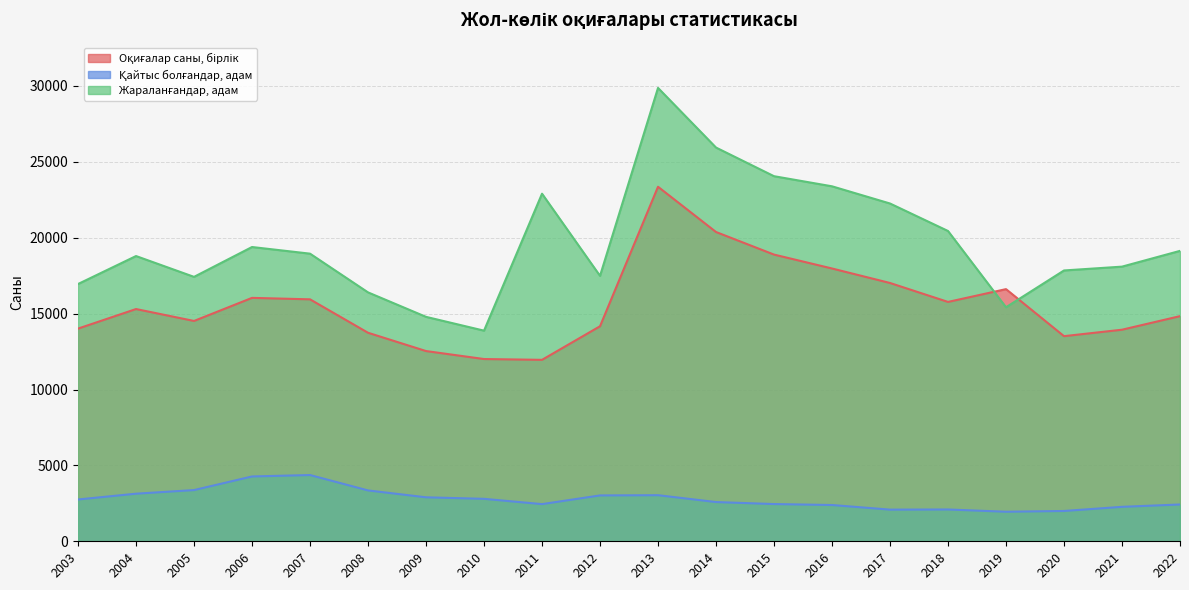

What is the value of the Қайтыс болғандар, адам point at the 18th from the left?

1997